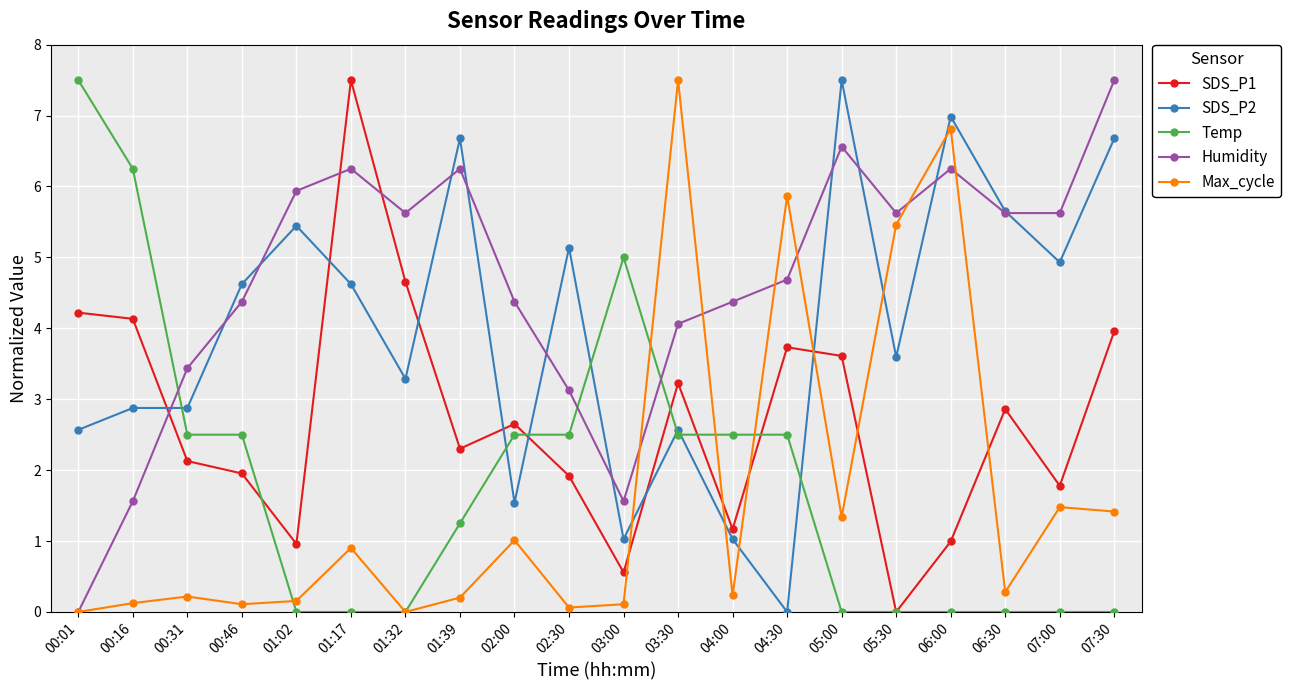

Is the value of Max_cycle at 00:16 greater than the value of Humidity at 06:30?

No